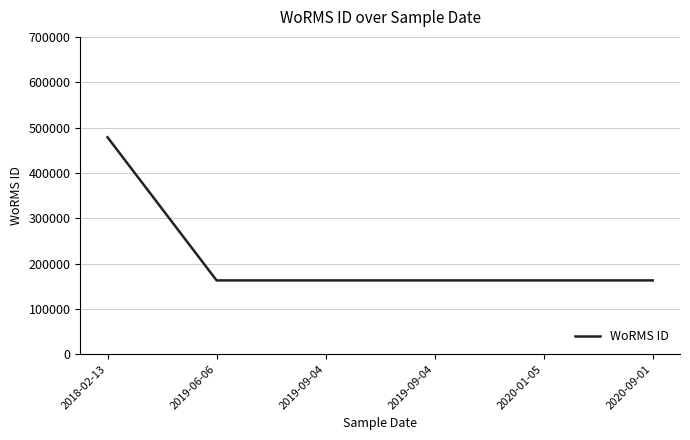

How many lines are shown in the chart?

1